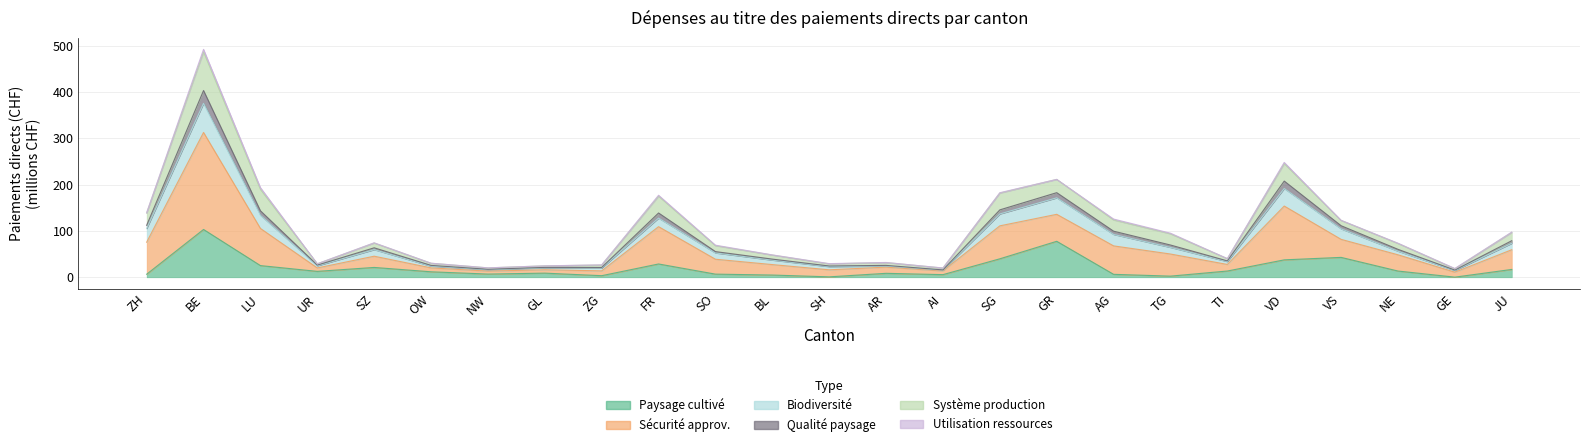

What is the lowest value of the Contributions à la qualité du paysage series?

18.5